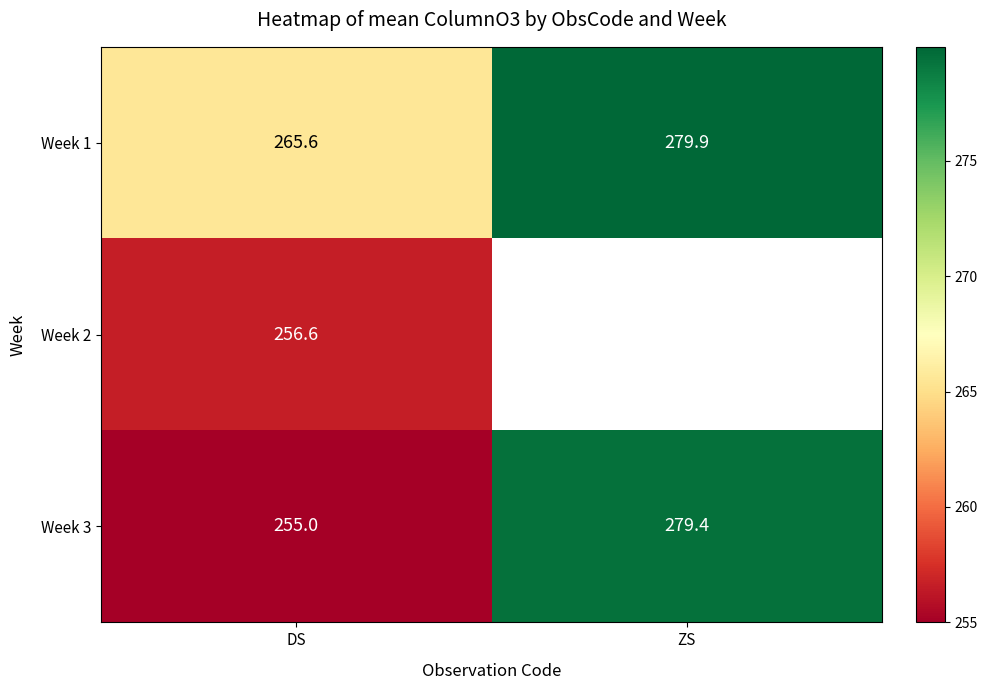

At which label does Week 1 reach its minimum?

DS